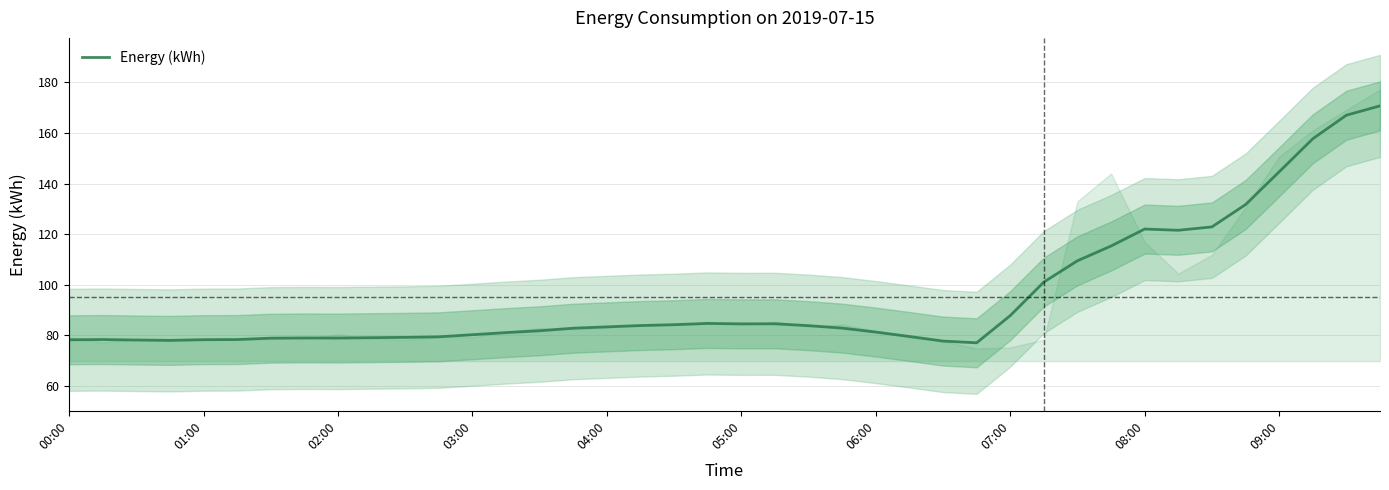

What is the highest value of the Energy (kWh) series?

170.7